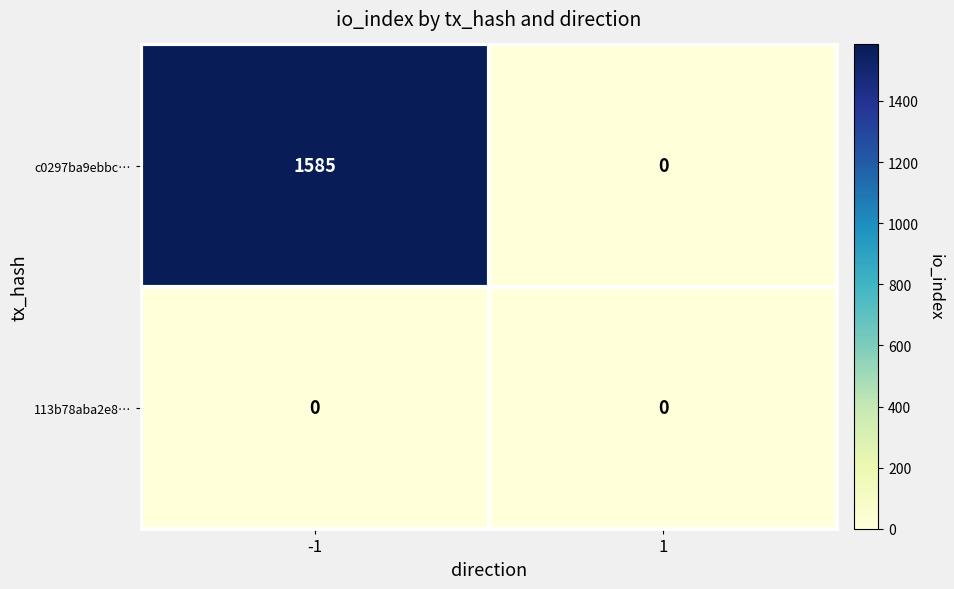

The value of 113b78aba2e8… at 1 is 0. True or false?

True